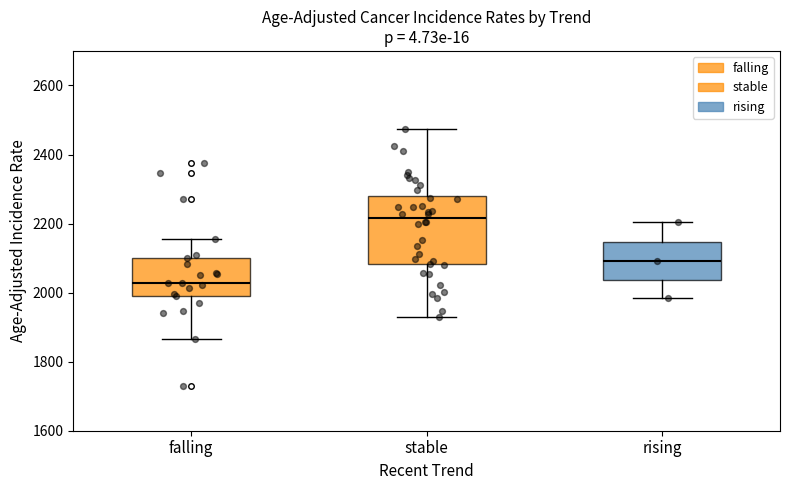

Where does the lower whisker of the box for falling end on the y-axis? The values are not printed on the chart, so give them approximately, as read against the axis.

1860